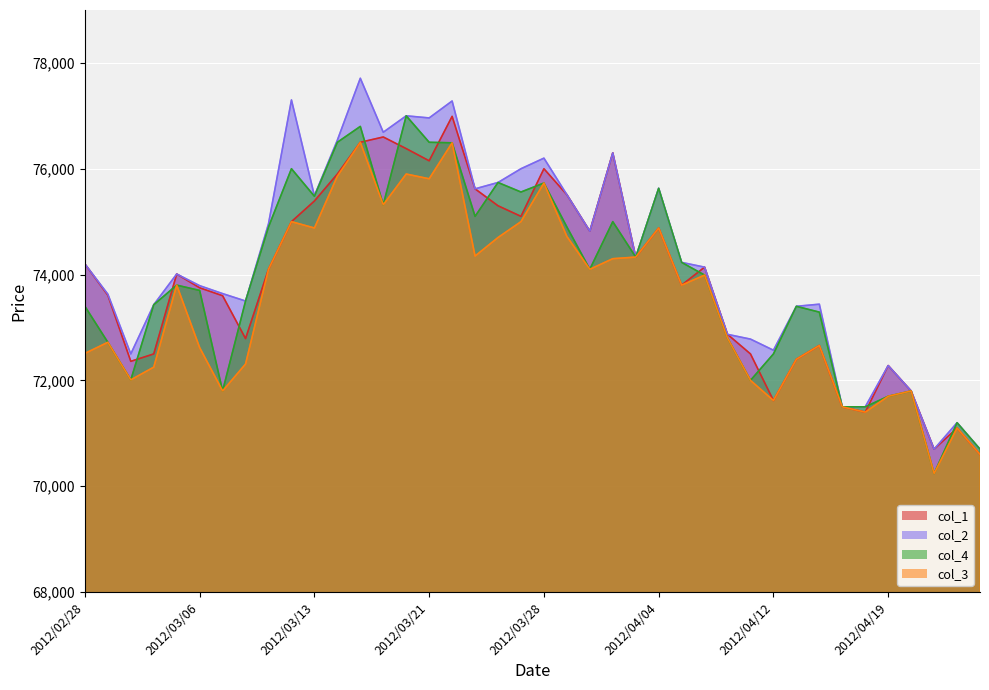

What is the label of the 19th point from the right?

2012/03/29